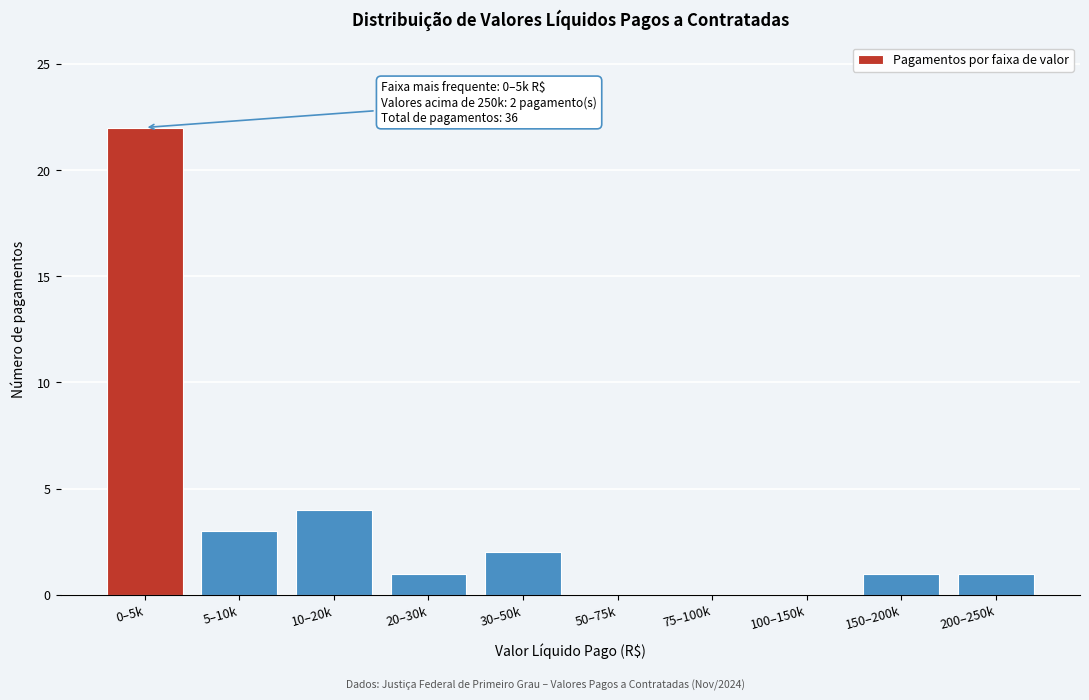

Reading left to right, extract all data points from this chart.

0–5k=22	5–10k=3	10–20k=4	20–30k=1	30–50k=2	50–75k=0	75–100k=0	100–150k=0	150–200k=1	200–250k=1